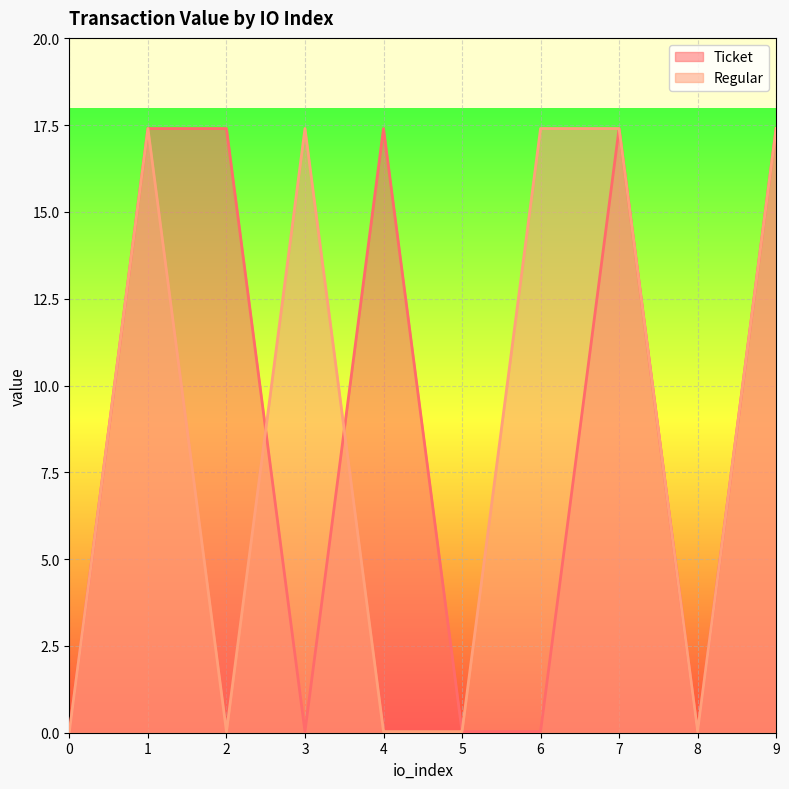

What are all the series names shown in the legend?

Ticket, Regular